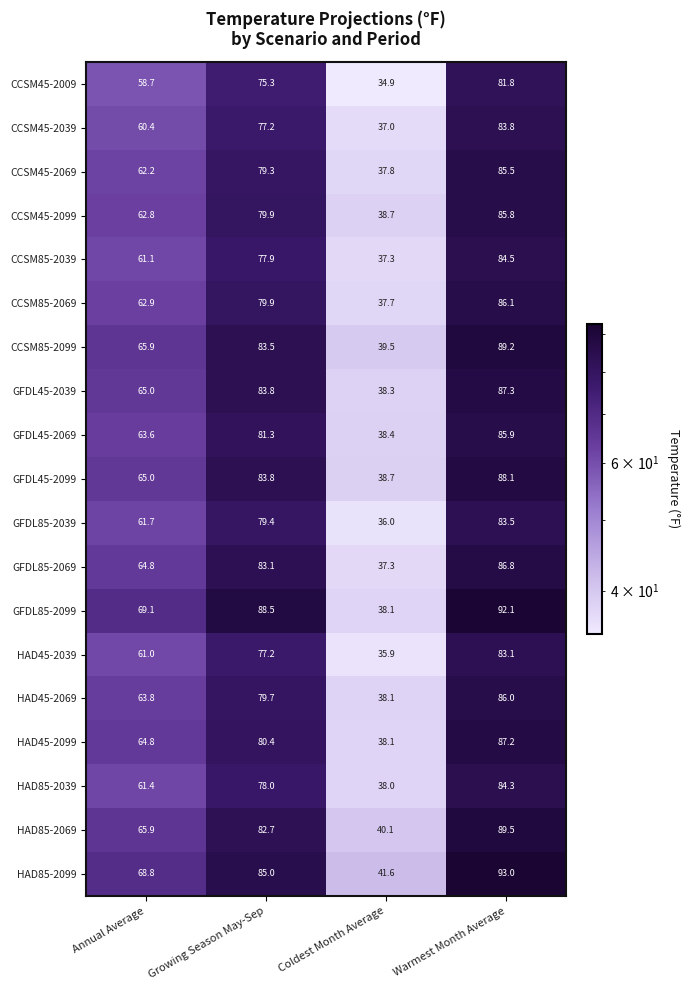

List the series in order of their peak value, lowest first.

CCSM45-2009, HAD45-2039, GFDL85-2039, CCSM45-2039, HAD85-2039, CCSM85-2039, CCSM45-2069, CCSM45-2099, GFDL45-2069, HAD45-2069, CCSM85-2069, GFDL85-2069, HAD45-2099, GFDL45-2039, GFDL45-2099, CCSM85-2099, HAD85-2069, GFDL85-2099, HAD85-2099